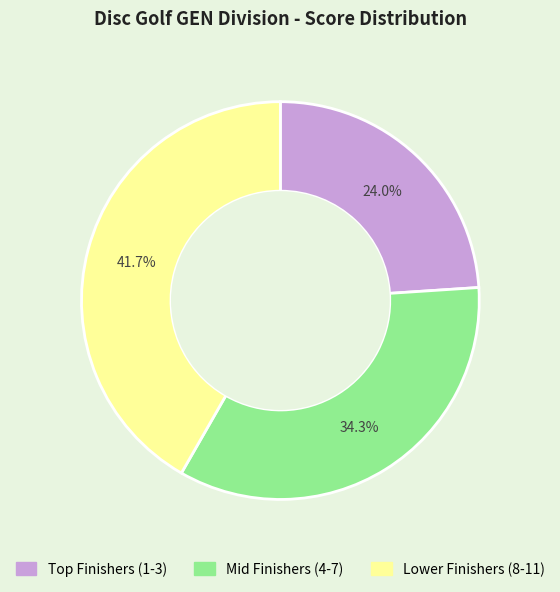

Does any single category account for the majority?

No